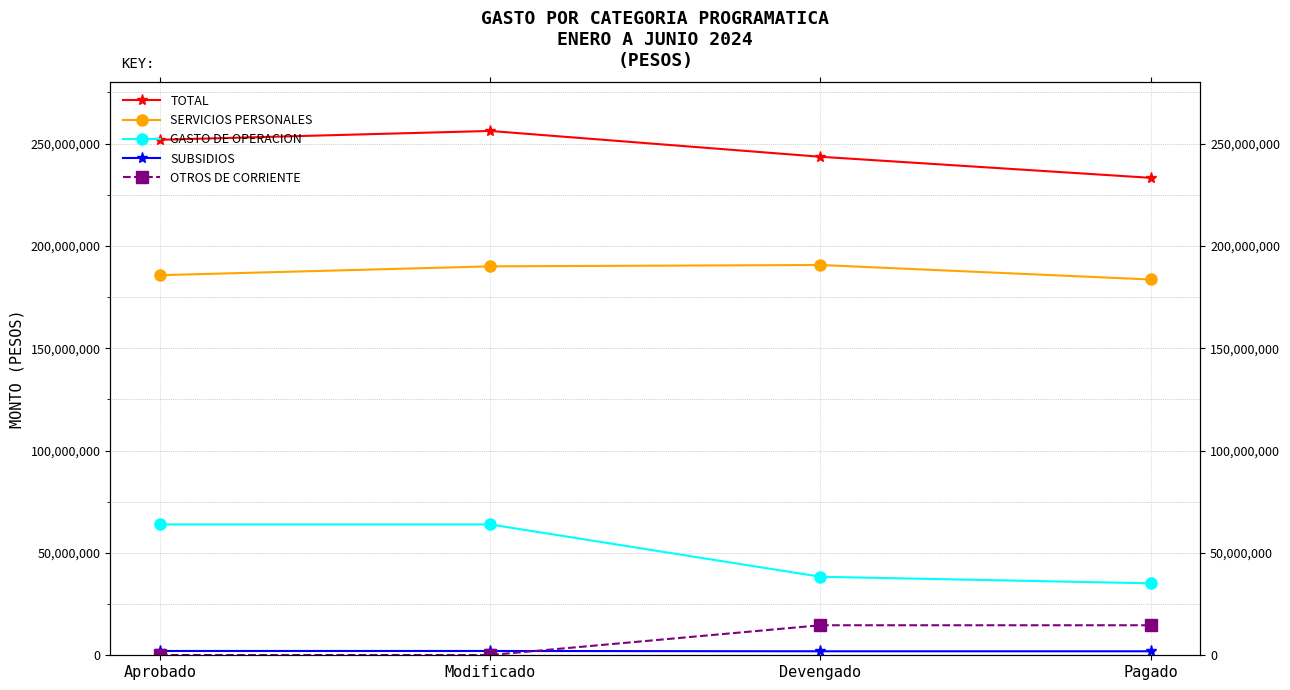

How many categories are shown in the chart?

4